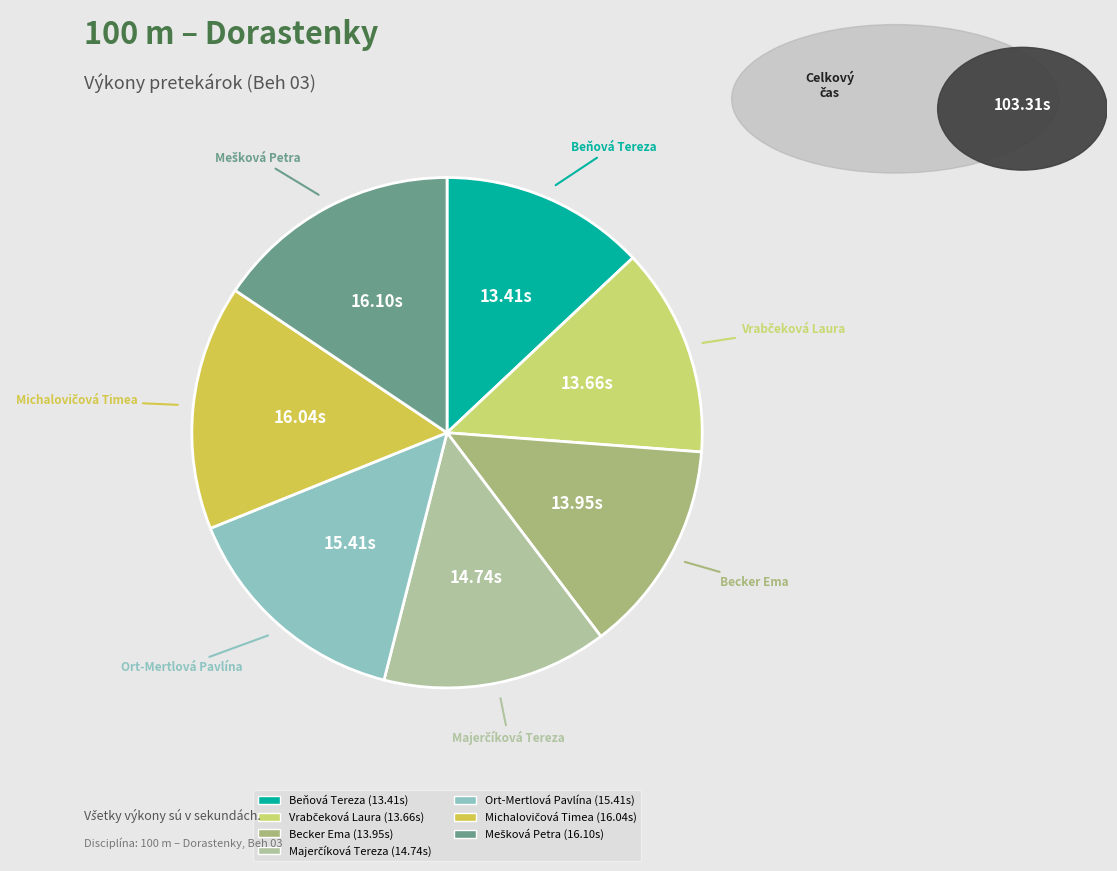

Is Ort-Mertlová Pavlína the majority of the pie?

No